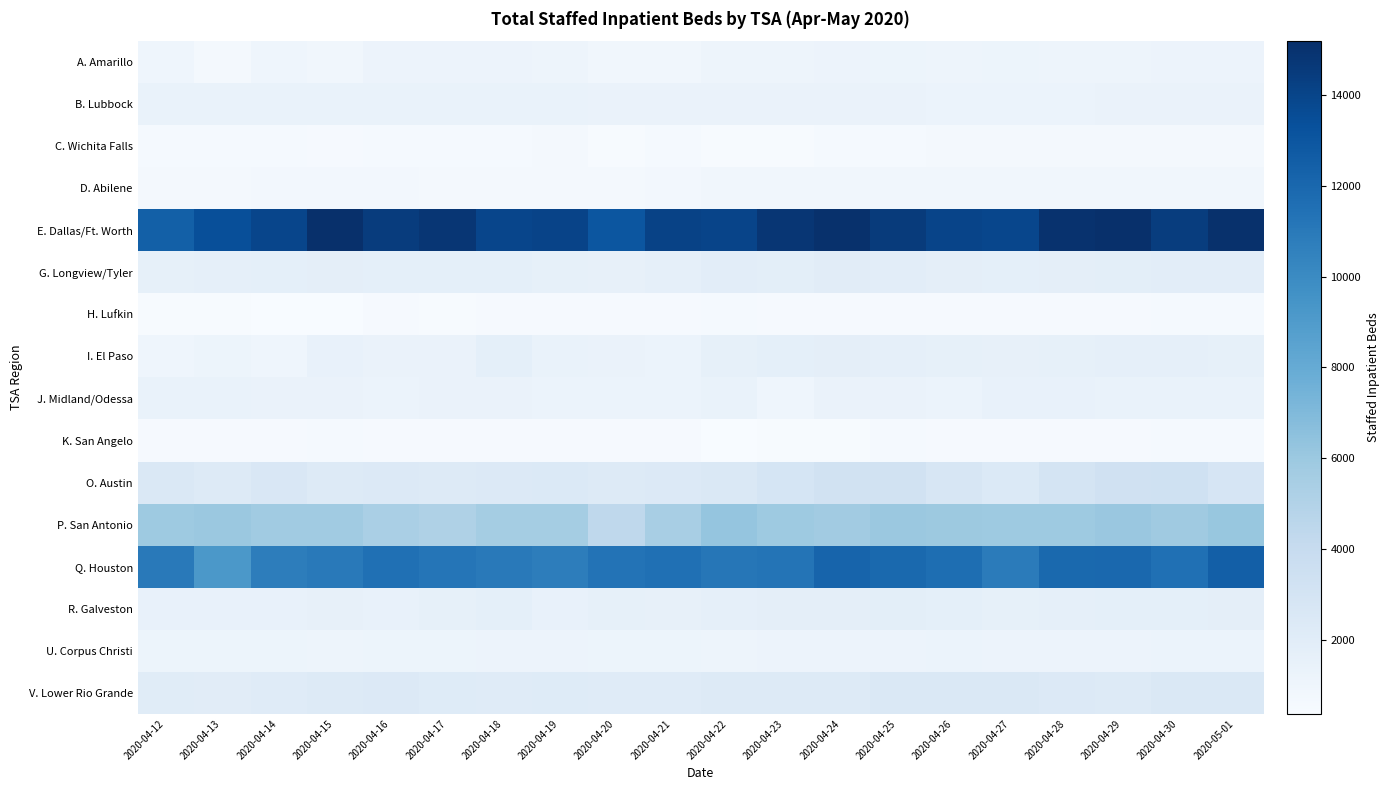

What is the minimum value shown in the chart?

366